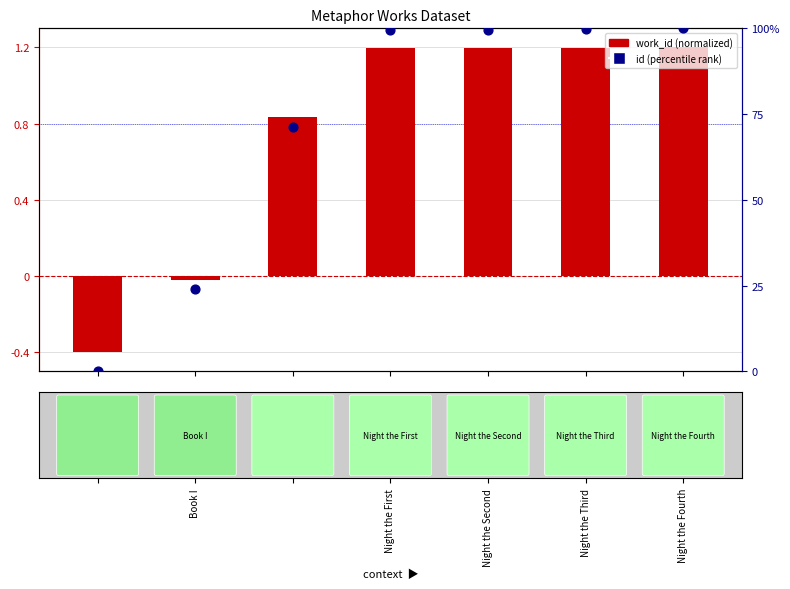

Which series contains the highest Y value?

id (percentile rank)